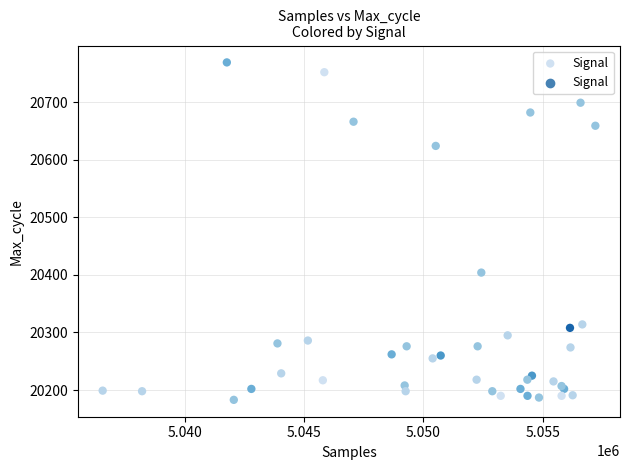

What Y value in the scatter plot is closest to 20476?

20404